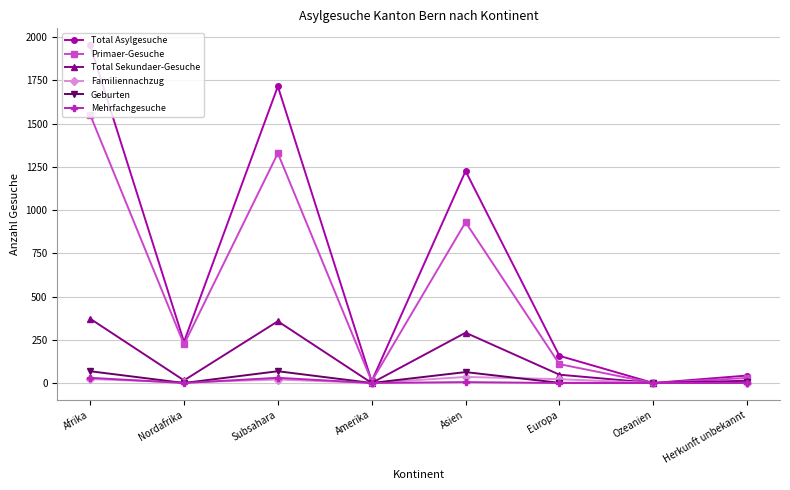

At which category does the chart reach its peak across all series?

Afrika